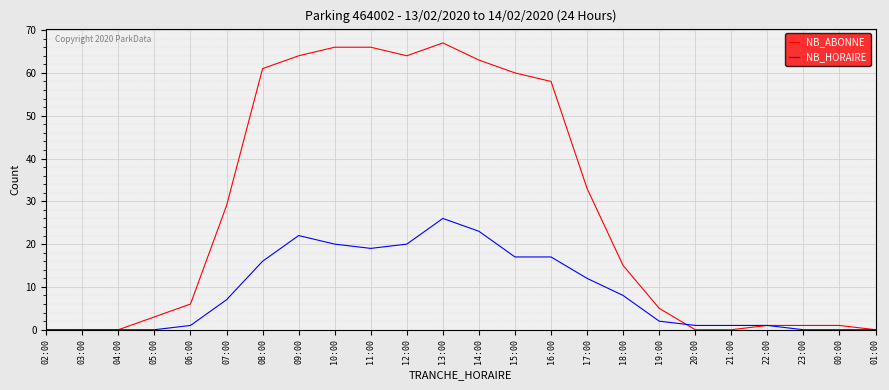

Which series has the widest spread of values?

NB_ABONNE